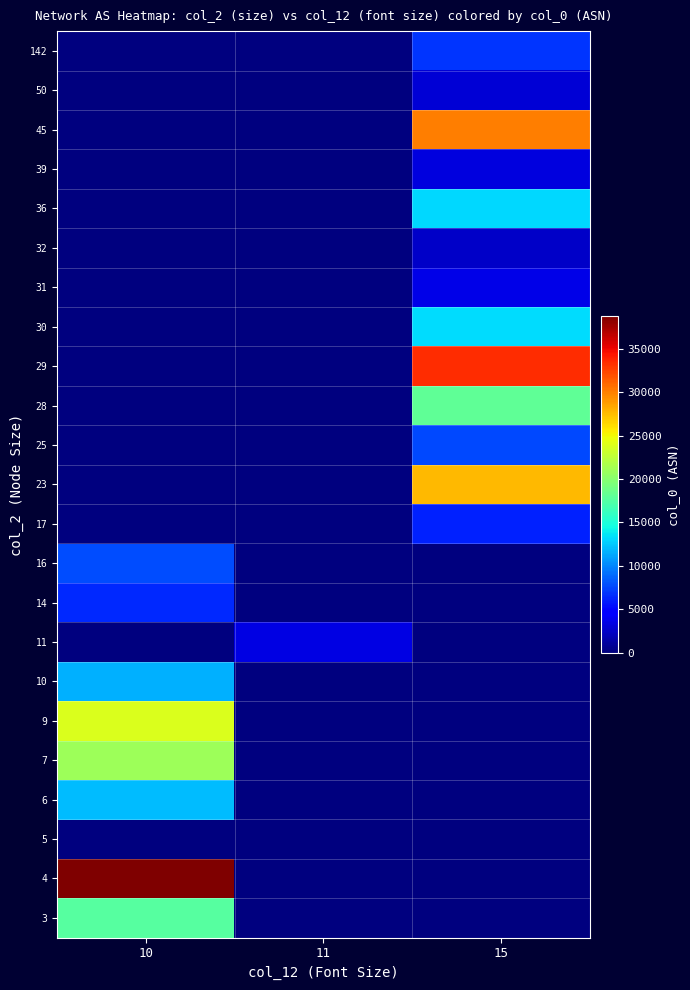

Reading right to left, list all the values displayed in this chart.

142: 15=6939	11=0	10=0
50: 15=2914	11=0	10=0
45: 15=30071	11=0	10=0
39: 15=3257	11=0	10=0
36: 15=13030	11=0	10=0
32: 15=2497	11=0	10=0
31: 15=3549	11=0	10=0
30: 15=13237	11=0	10=0
29: 15=33437	11=0	10=0
28: 15=18084	11=0	10=0
25: 15=7660	11=0	10=0
23: 15=27664	11=0	10=0
17: 15=6175	11=0	10=0
16: 15=0	11=0	10=7781
14: 15=0	11=0	10=6453
11: 15=0	11=3356	10=0
10: 15=0	11=0	10=11537
9: 15=0	11=0	10=23911
7: 15=0	11=0	10=20965
6: 15=0	11=0	10=12041
5: 15=0	11=0	10=42
4: 15=0	11=0	10=38759
3: 15=0	11=0	10=17579